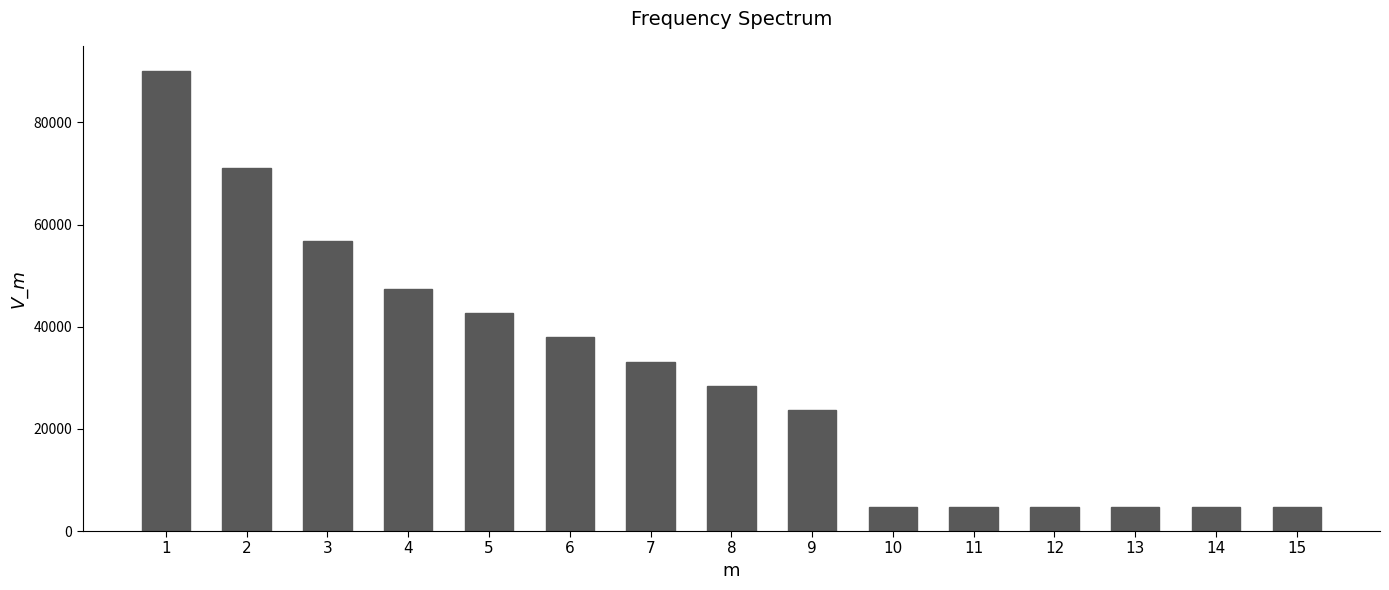

Reading left to right, transcribe all the data shown in this chart.

1=90000.0	2=71052.6	3=56842.1	4=47368.4	5=42631.6	6=37894.7	7=33157.9	8=28421.1	9=23684.2	10=4736.8	11=4736.8	12=4736.8	13=4736.8	14=4736.8	15=4736.8